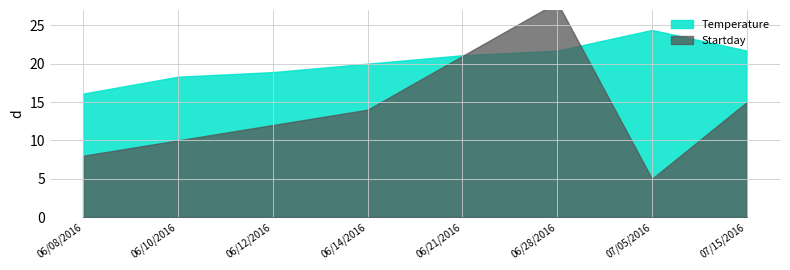

At how many categories does at least one series exceed 22?

2